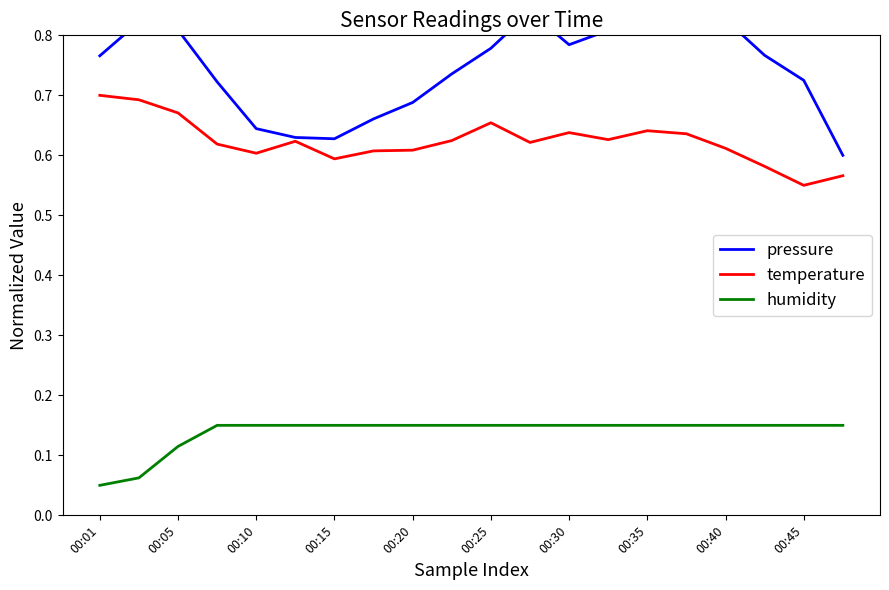

Reading left to right, extract all data points from this chart.

pressure: 0.8	0.8	0.8	0.7	0.6	0.6	0.6	0.7	0.7	0.7	0.8	0.8	0.8	0.8	0.9	0.8	0.8	0.8	0.7	0.6
temperature: 0.7	0.7	0.7	0.6	0.6	0.6	0.6	0.6	0.6	0.6	0.7	0.6	0.6	0.6	0.6	0.6	0.6	0.6	0.6	0.6
humidity: 0.1	0.1	0.1	0.2	0.2	0.2	0.2	0.2	0.2	0.2	0.2	0.2	0.2	0.2	0.2	0.2	0.2	0.2	0.2	0.2